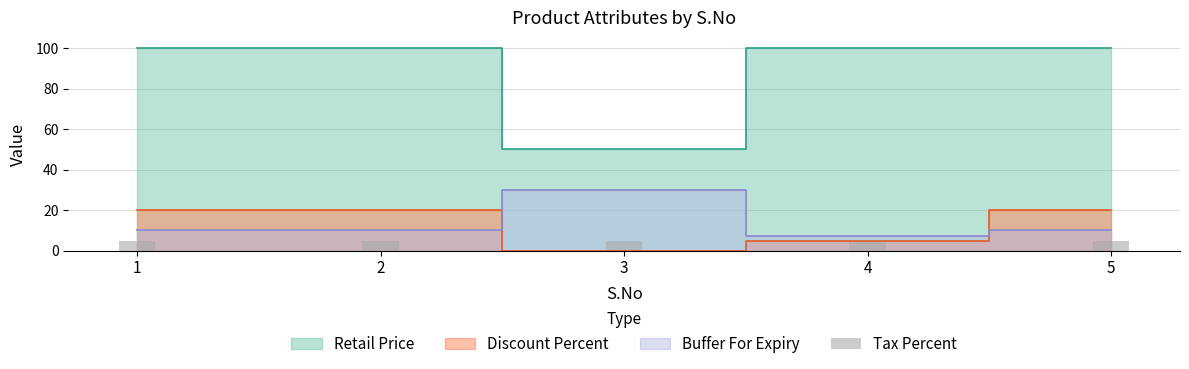

Where is Buffer For Expiry nearest to the value 18?

1